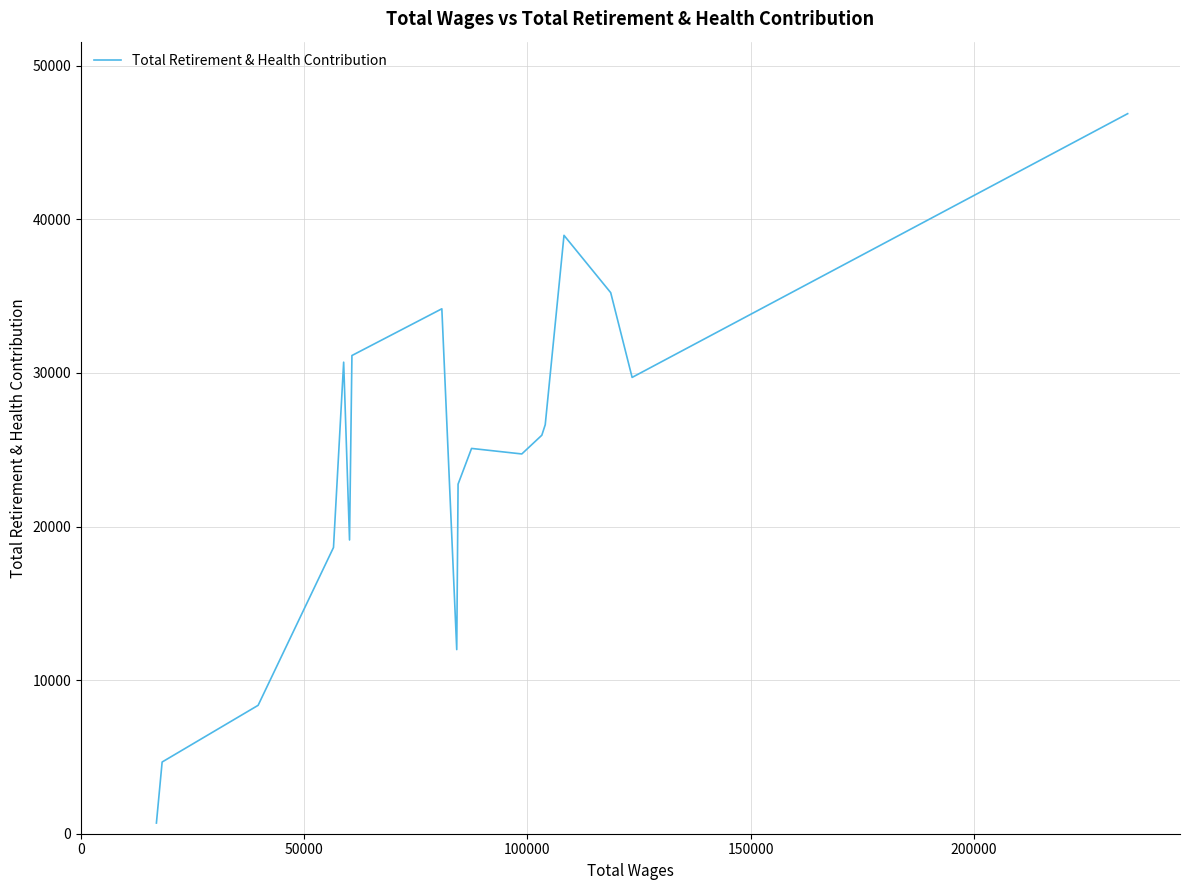

Does the chart have visible grid lines?

Yes